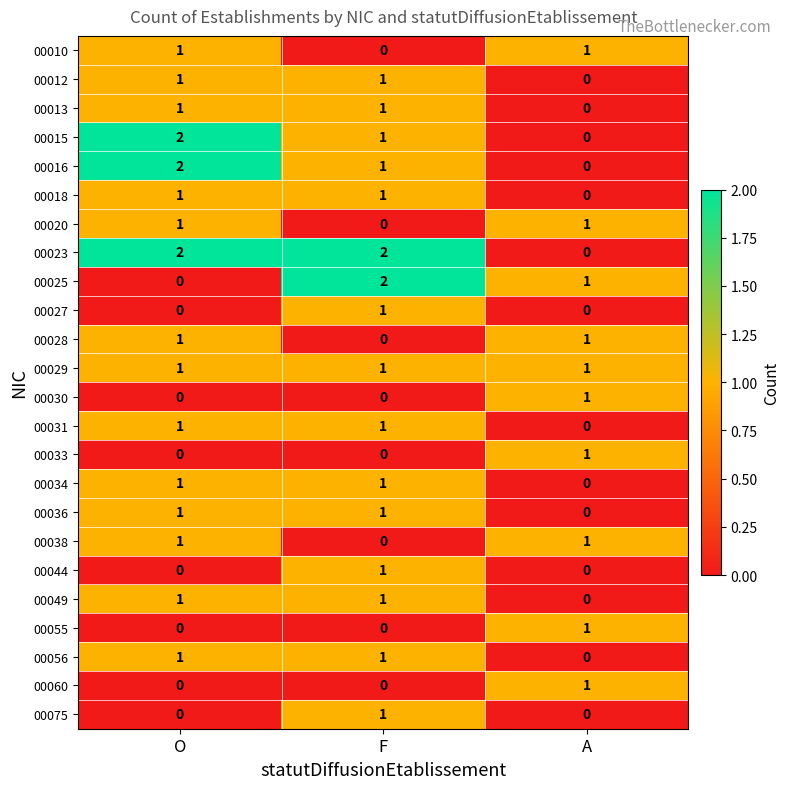

How many data points does each series have?

3